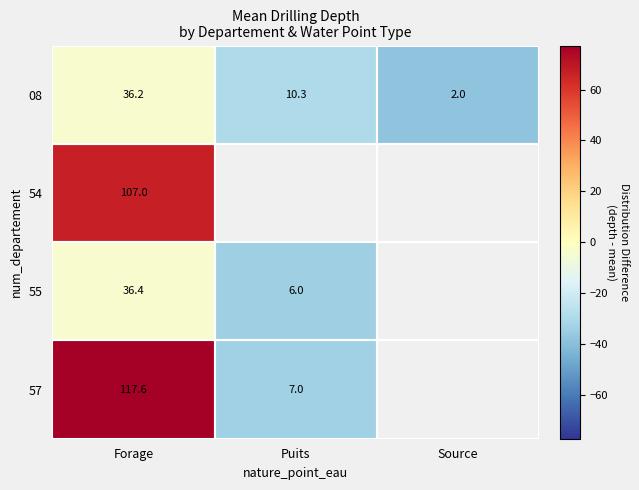

Rank the categories by 08 value from highest to lowest.

Forage, Puits, Source